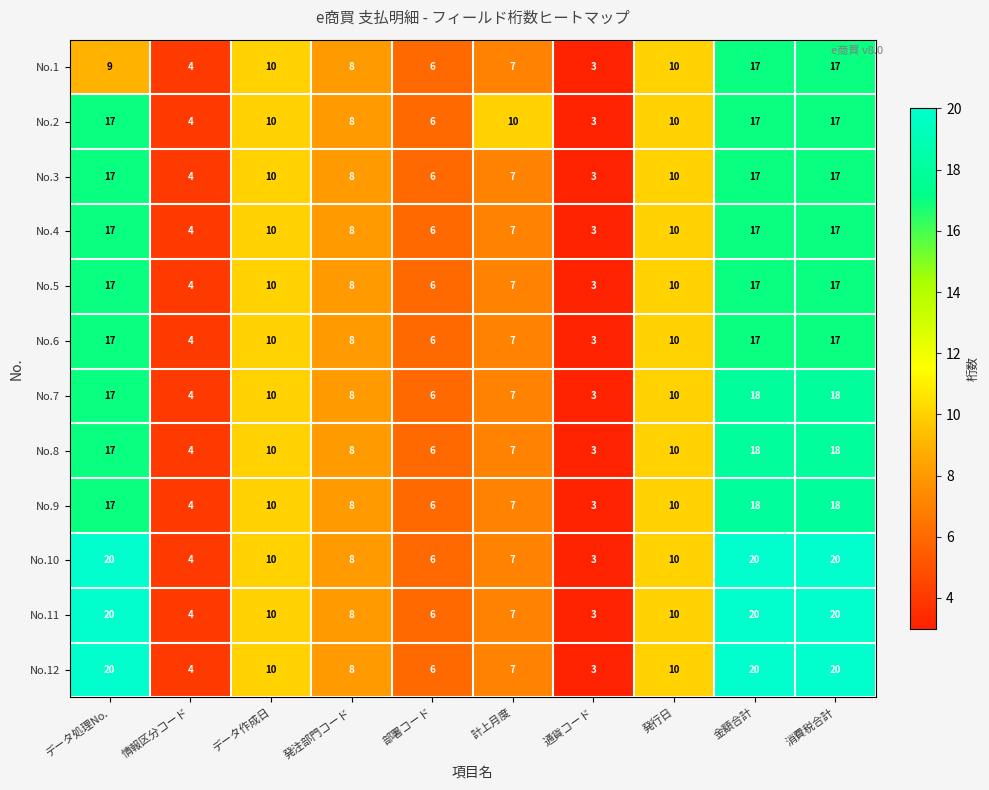

What is the minimum value shown in the chart?

3